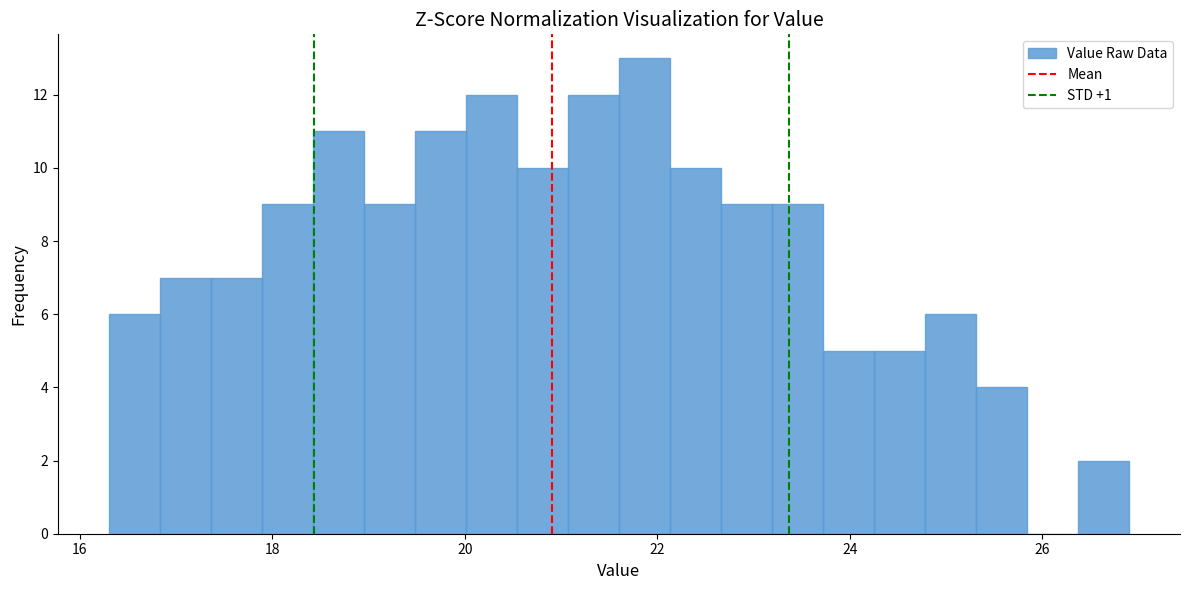

Read against the x-axis, roughly where is the centre of the tallest bar?

21.8